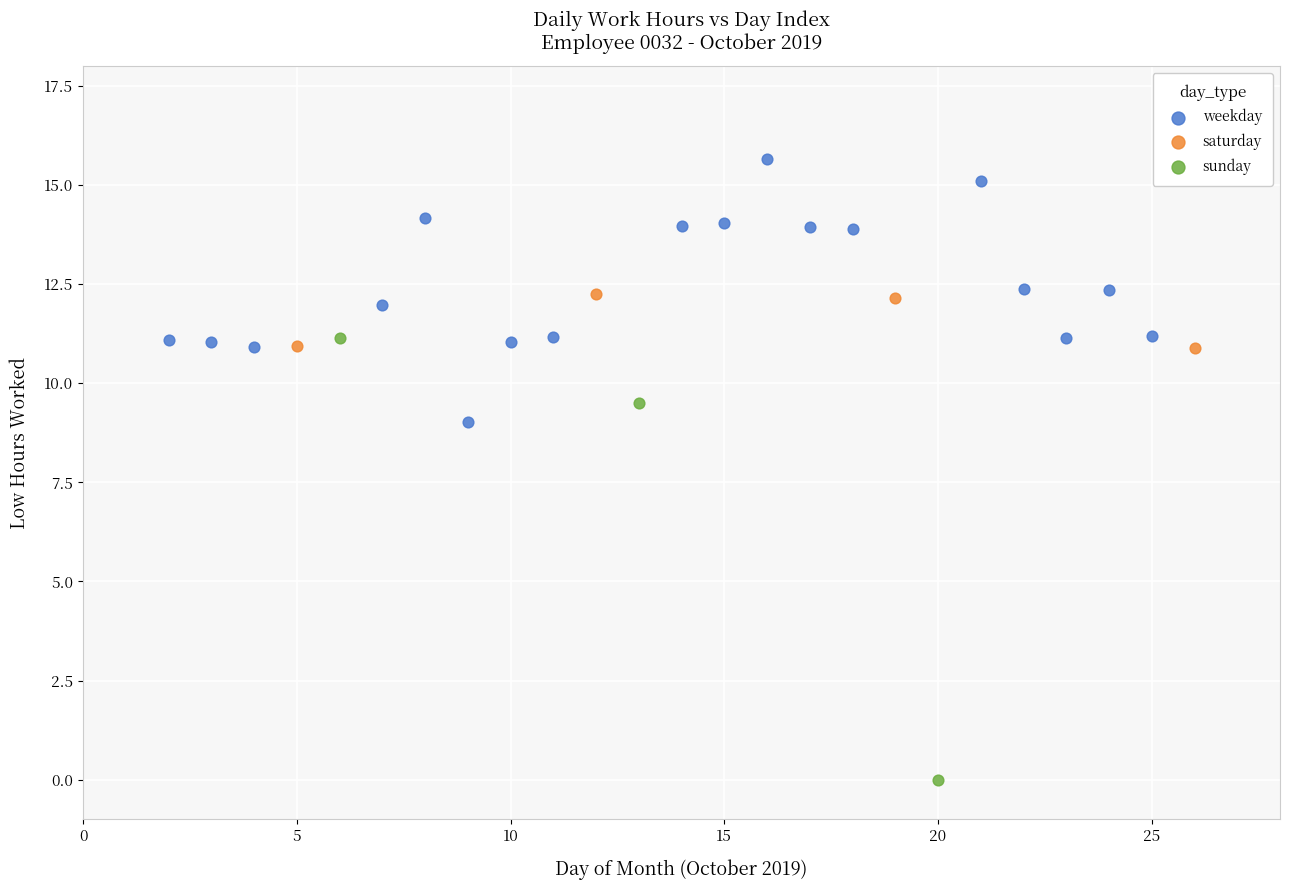

Which series contains the lowest Y value?

sunday